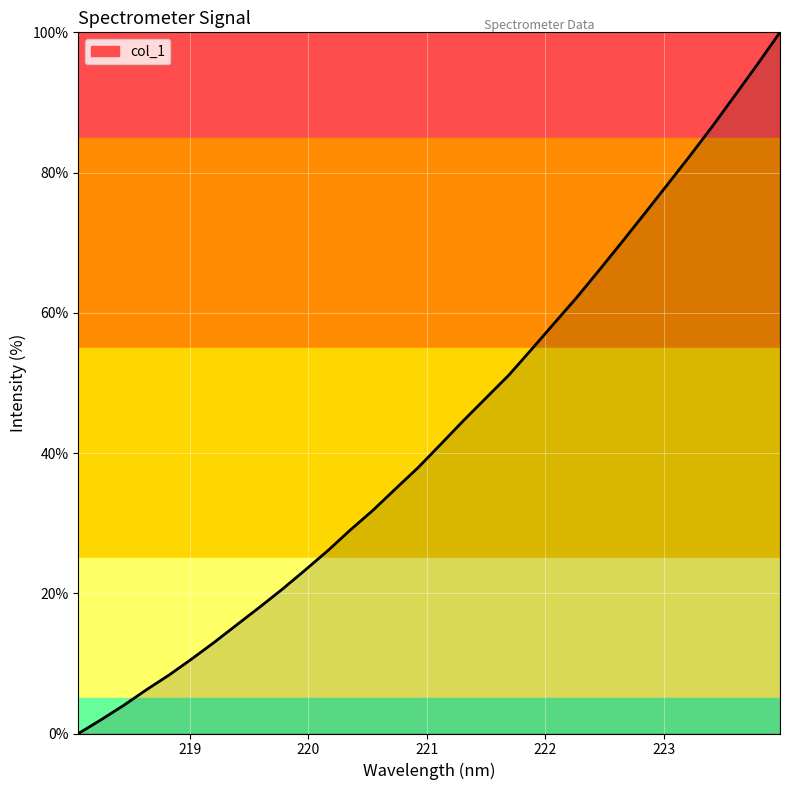

True or false: the data has more than 1 interior local peaks.

False